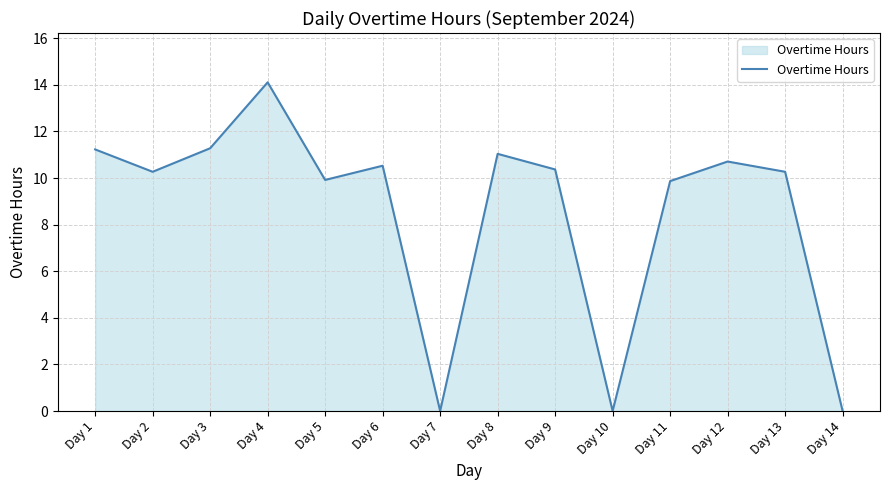

What is the sum of the values at Day 8 and Day 11?

20.9